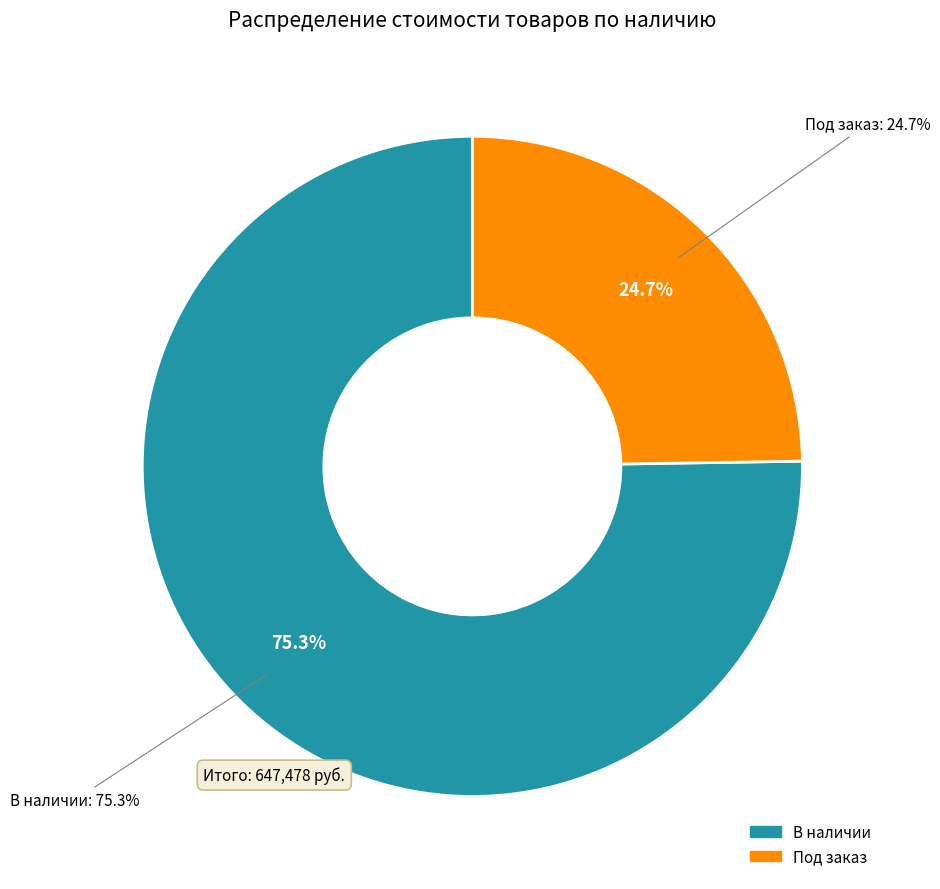

Is it true that В наличии is 11% of the pie?

False